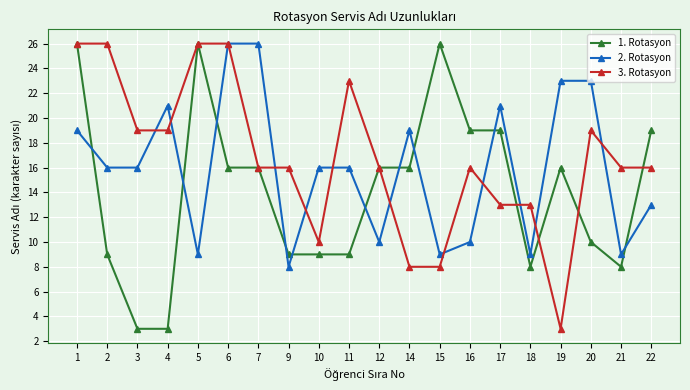

Which series changed the most between 6 and 10?

3. Rotasyon